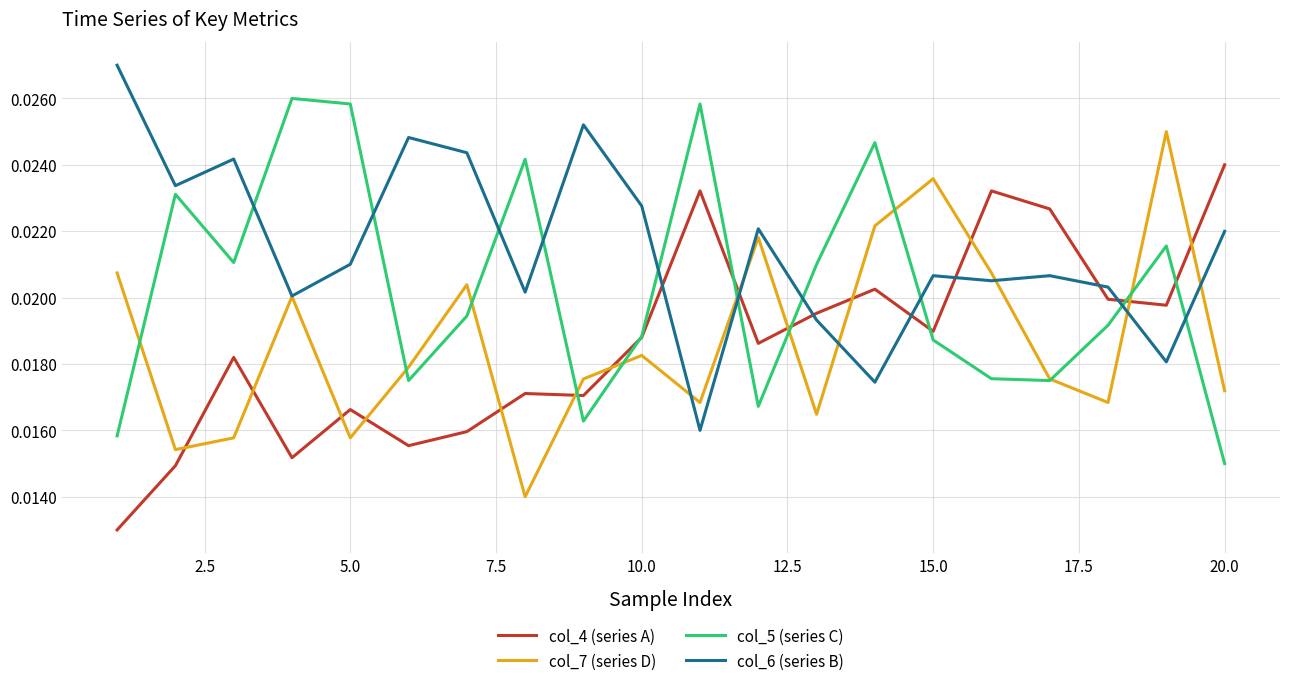

Which series has the largest total across all categories?

col_6 (series B)